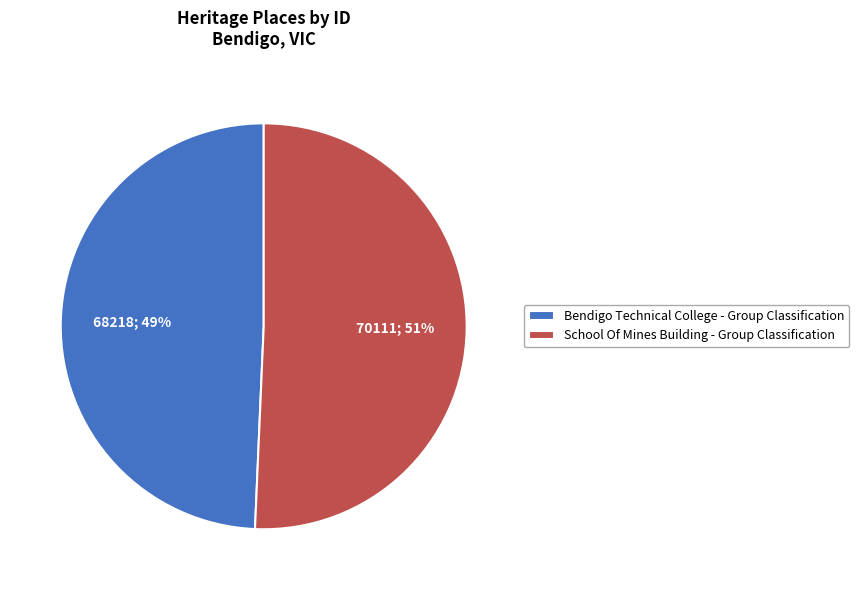

Is there a majority slice in this chart?

Yes